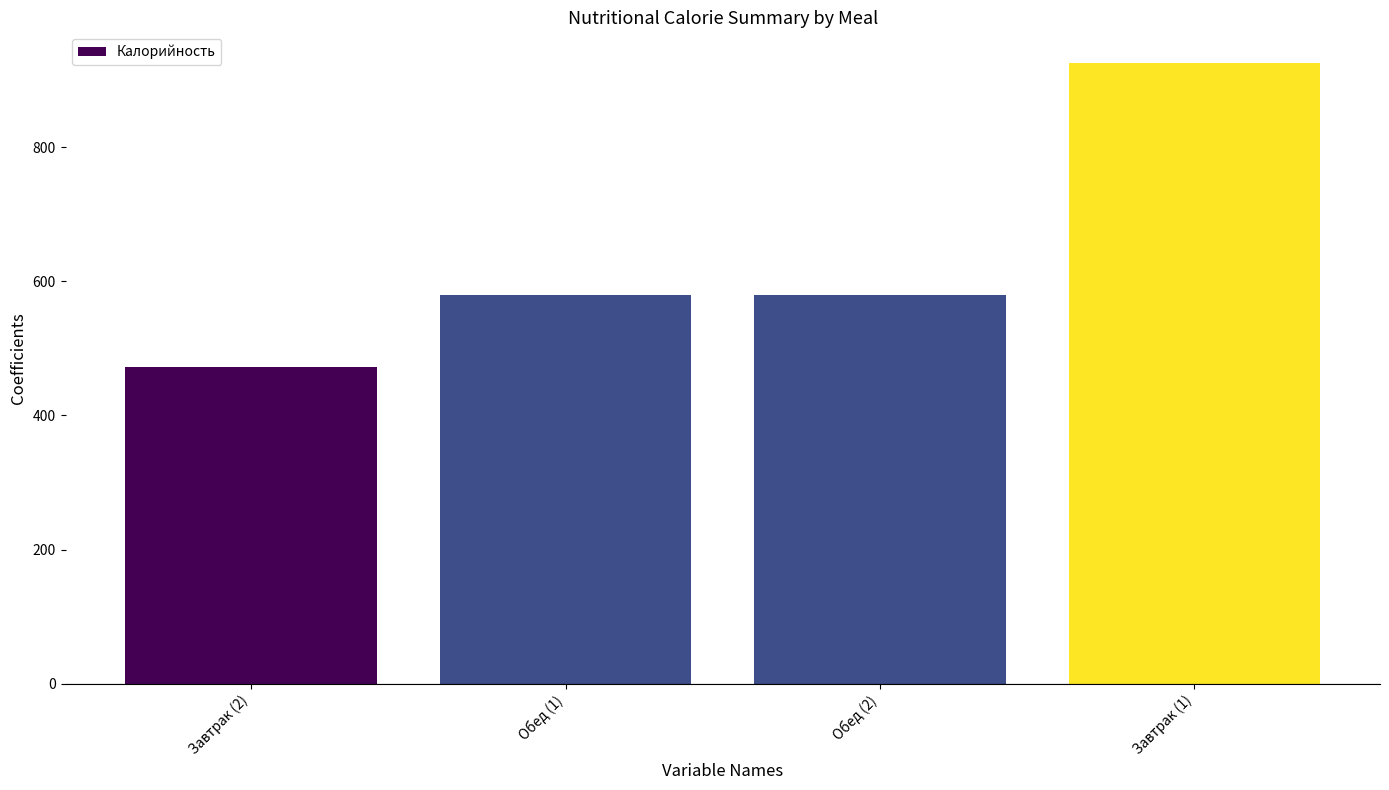

What is the sum of all values?

2555